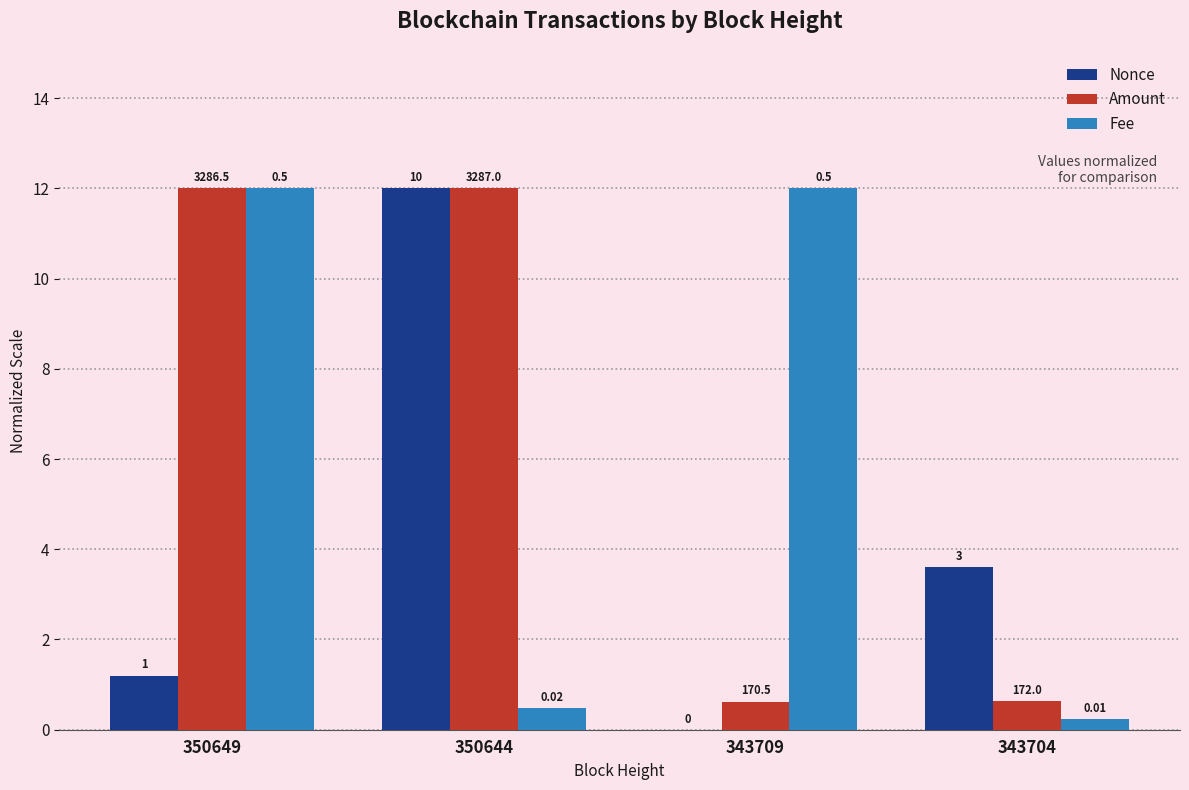

How many groups of bars are there?

4